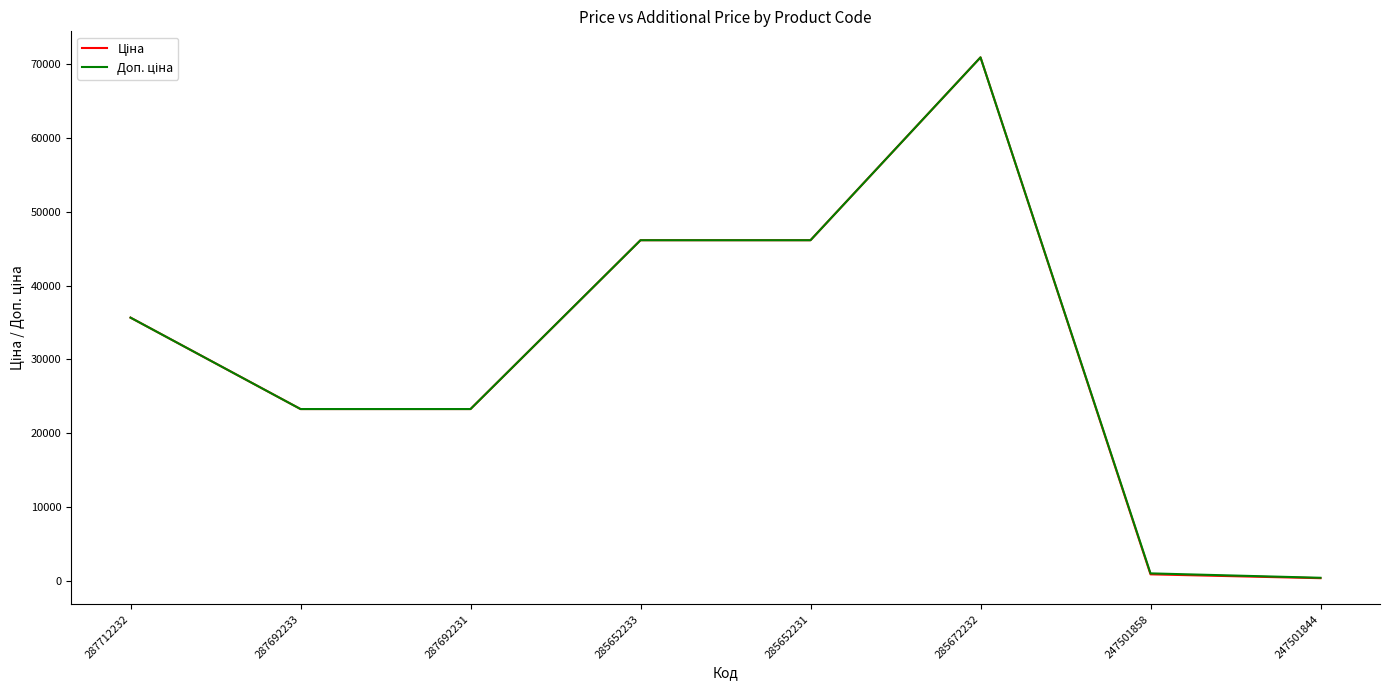

At which category does the chart reach its peak across all series?

285672232